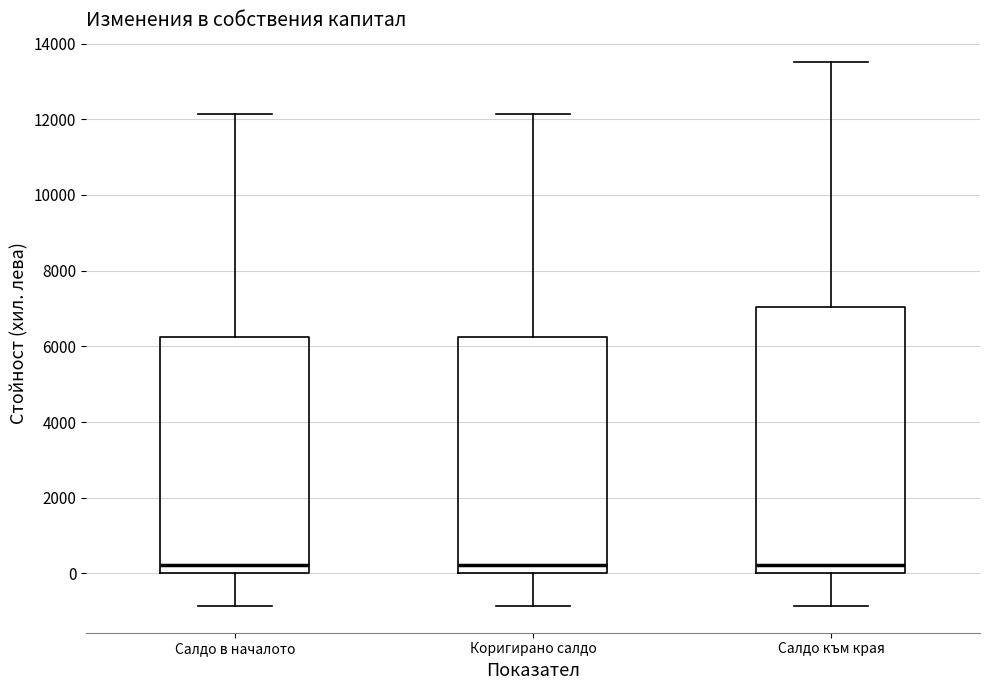

Reading left to right, transcribe this box plot: for each box, give where its median line is, the range the box spans, and where its two whiskers end, as read against the y-axis. The values are not printed on the chart, so give them approximately, as read against the axis.

Салдо в началото: median 200, box 0 to 6200, whiskers -800 to 12200
Коригирано салдо: median 200, box 0 to 6200, whiskers -800 to 12200
Салдо към края: median 200, box 0 to 7000, whiskers -800 to 13600